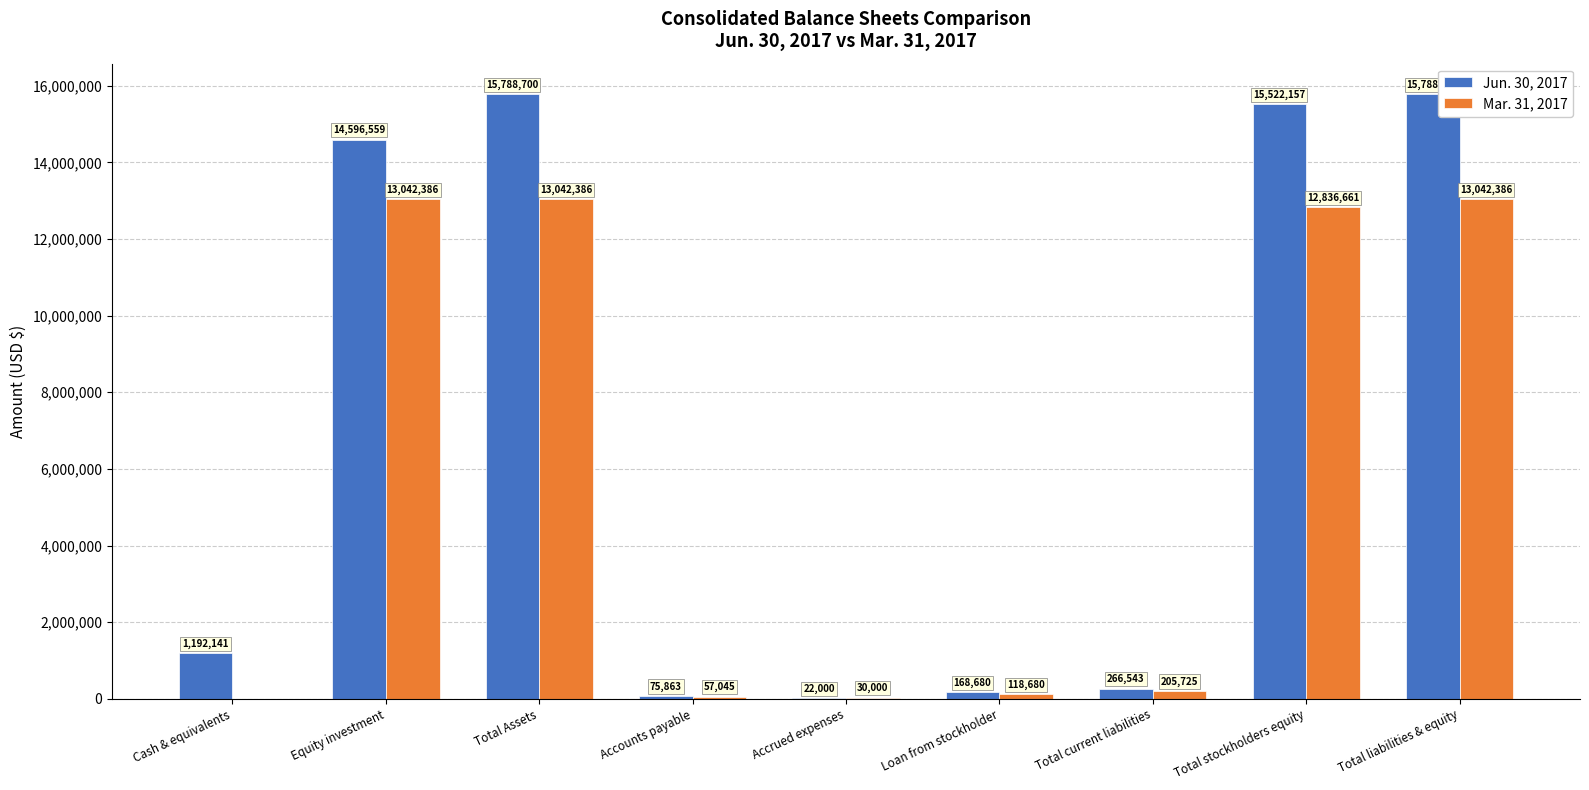

Is the value of Mar. 31, 2017 at Accounts payable greater than the value of Jun. 30, 2017 at Total Assets?

No